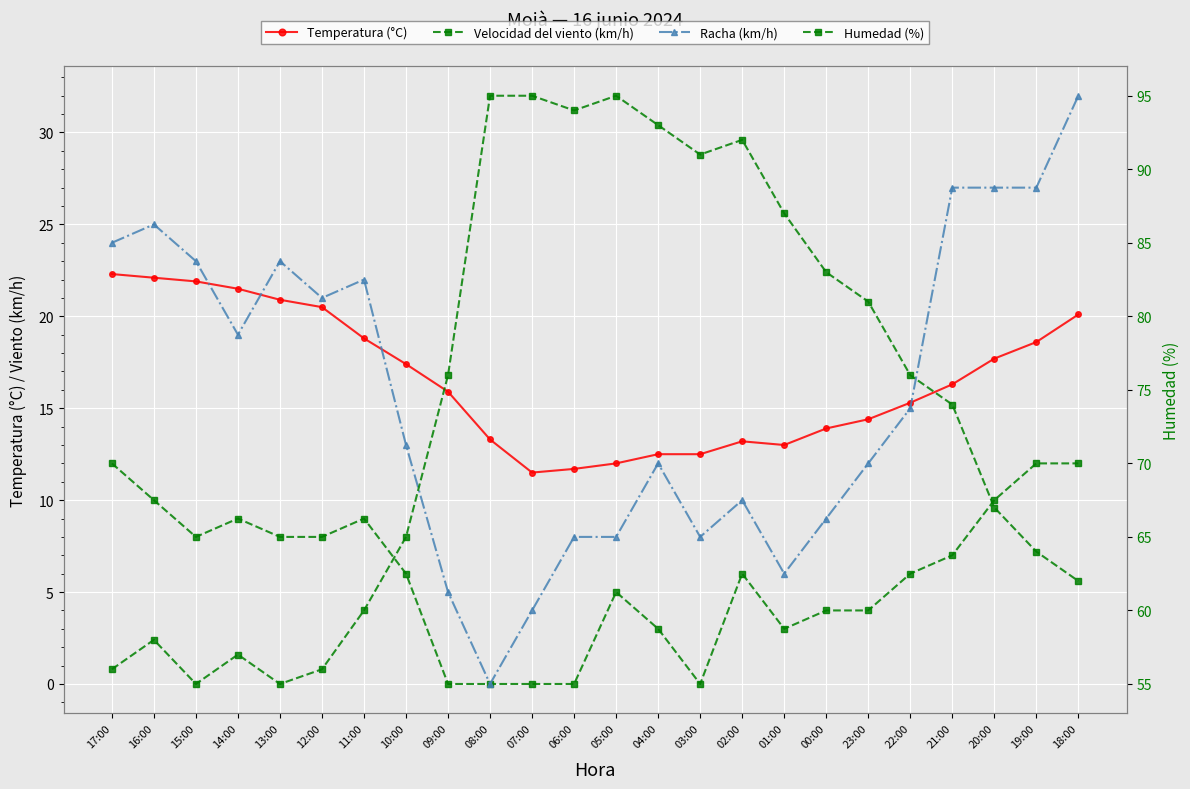

Which series has the largest range (max minus min)?

Humedad (%)